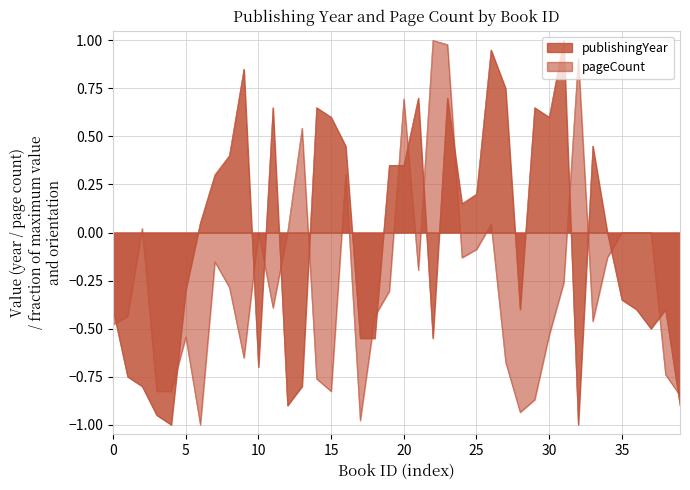

How many lines are shown in the chart?

2